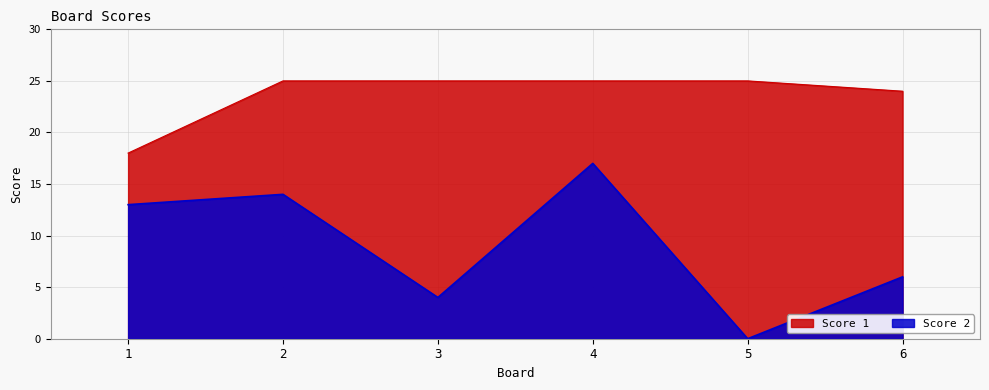

Reading right to left, extract all data points from this chart.

Score 1: 24	25	25	25	25	18
Score 2: 6	0	17	4	14	13